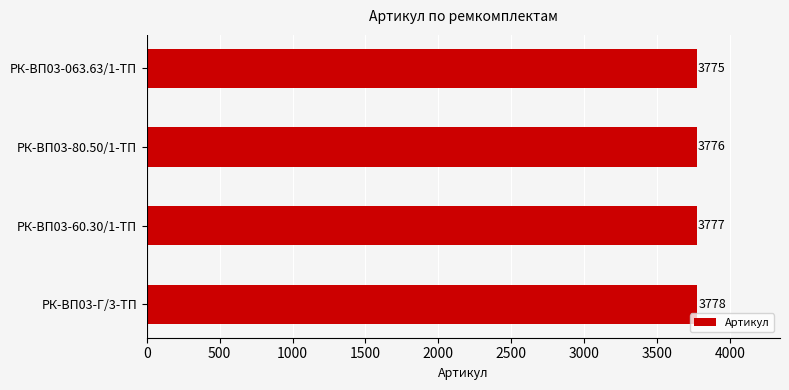

What is the label of the 2nd bar from the bottom?

РК-ВП03-60.30/1-ТП